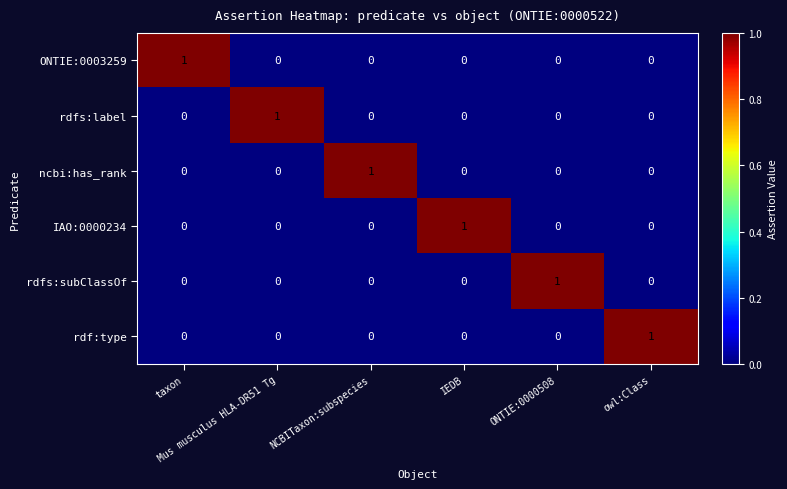

At how many categories does at least one series exceed 0?

6